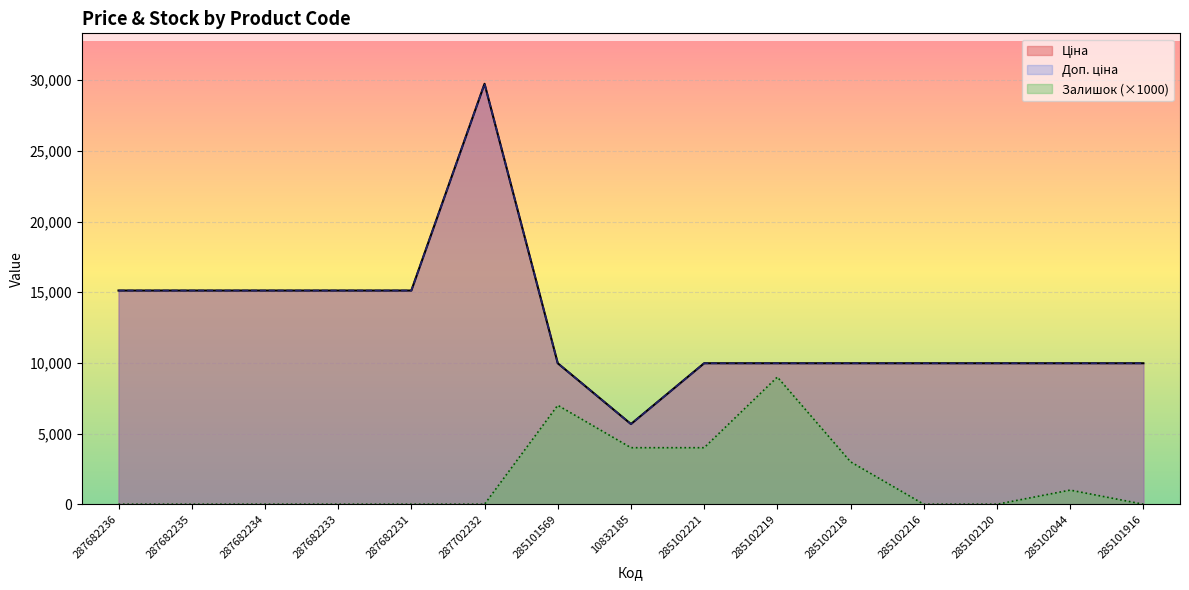

What are all the series names shown in the legend?

Ціна, Доп. ціна, Залишок